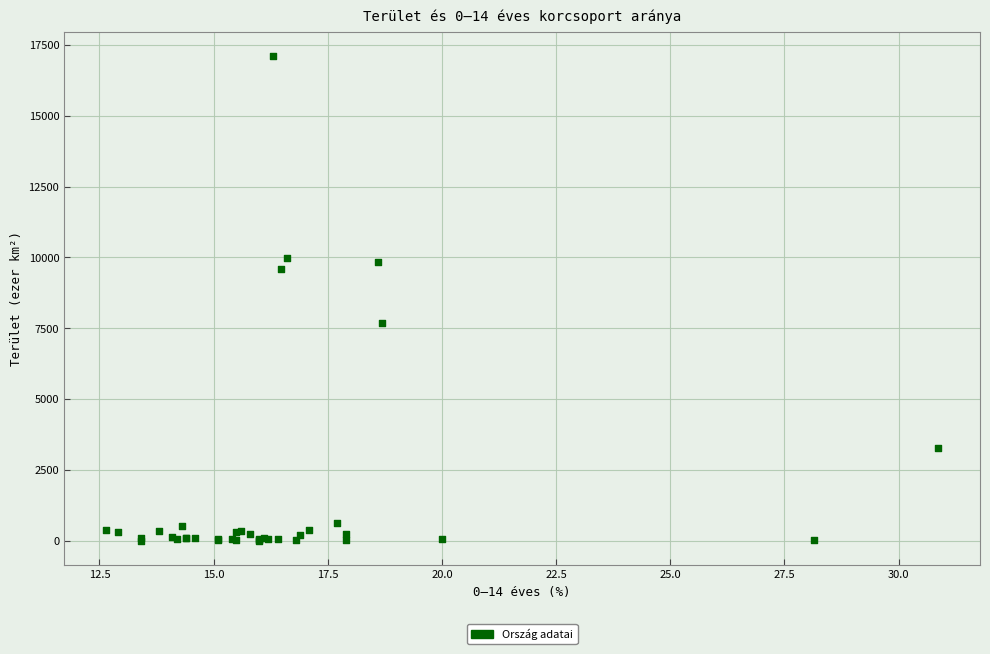

What Y value in the scatter plot is closest to 8549?

7692.0